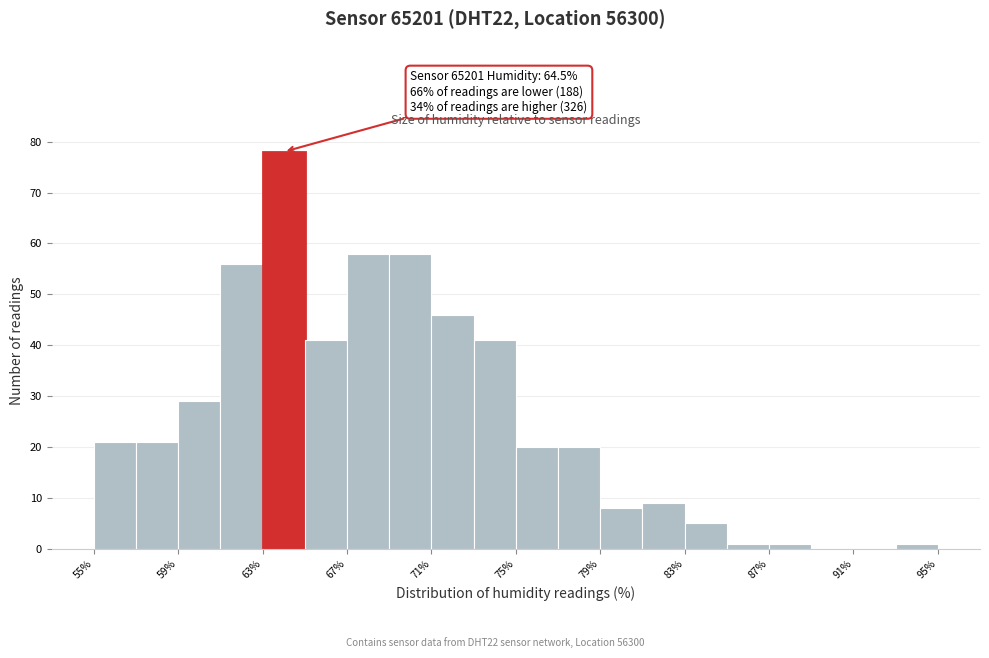

Around what value on the x-axis is the tallest bar? Give the approximate position of its centre, as read against the axis.

64.0